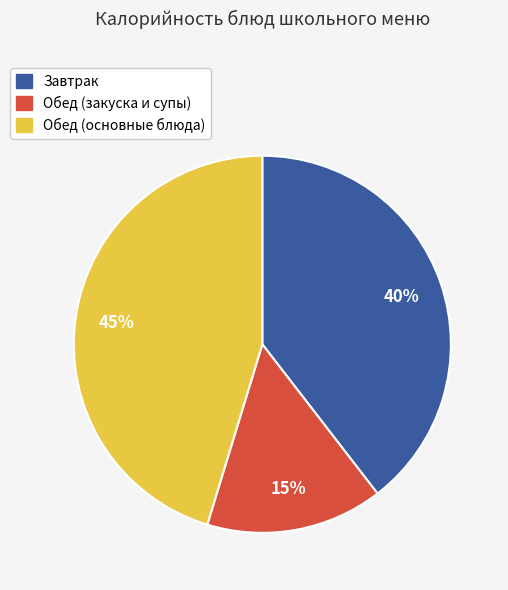

To the nearest percent, what is the average slice percentage?

33%